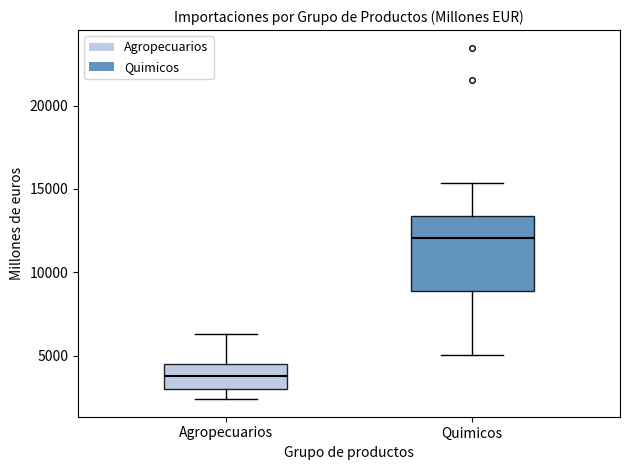

Which box's median line is the lowest?

Agropecuarios